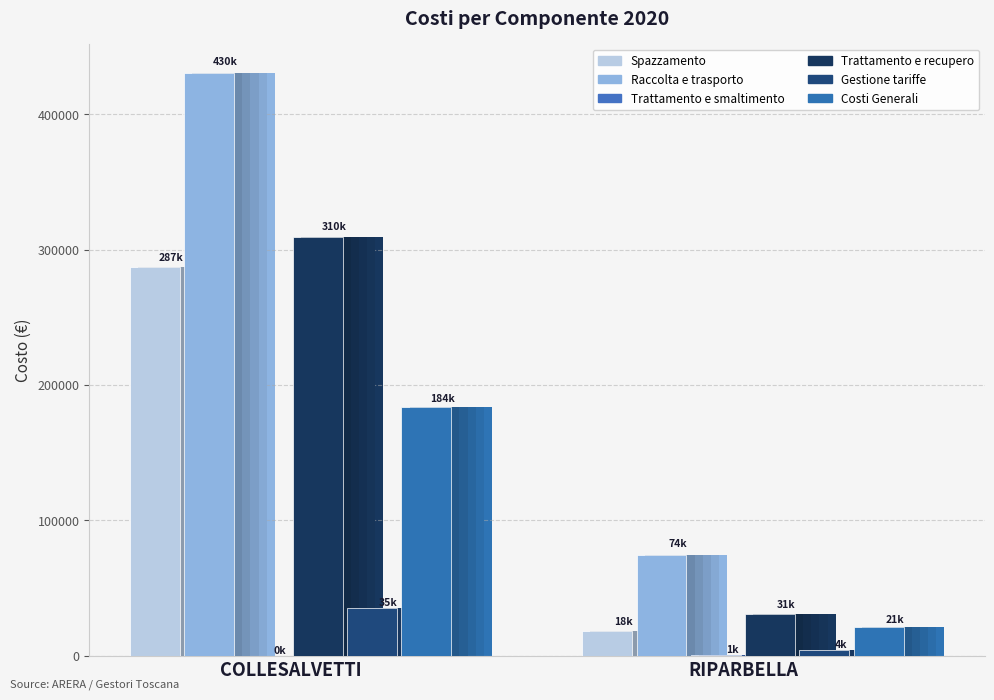

Reading left to right, transcribe all the data shown in this chart.

Spazzamento: COLLESALVETTI=286912.2	RIPARBELLA=18256.8
Raccolta e trasporto: COLLESALVETTI=430468.2	RIPARBELLA=74267.8
Trattamento e smaltimento: COLLESALVETTI=0.0	RIPARBELLA=510.1
Trattamento e recupero: COLLESALVETTI=309513.3	RIPARBELLA=30535.7
Gestione tariffe: COLLESALVETTI=34844.2	RIPARBELLA=3943.0
Costi Generali: COLLESALVETTI=183895.8	RIPARBELLA=20809.8